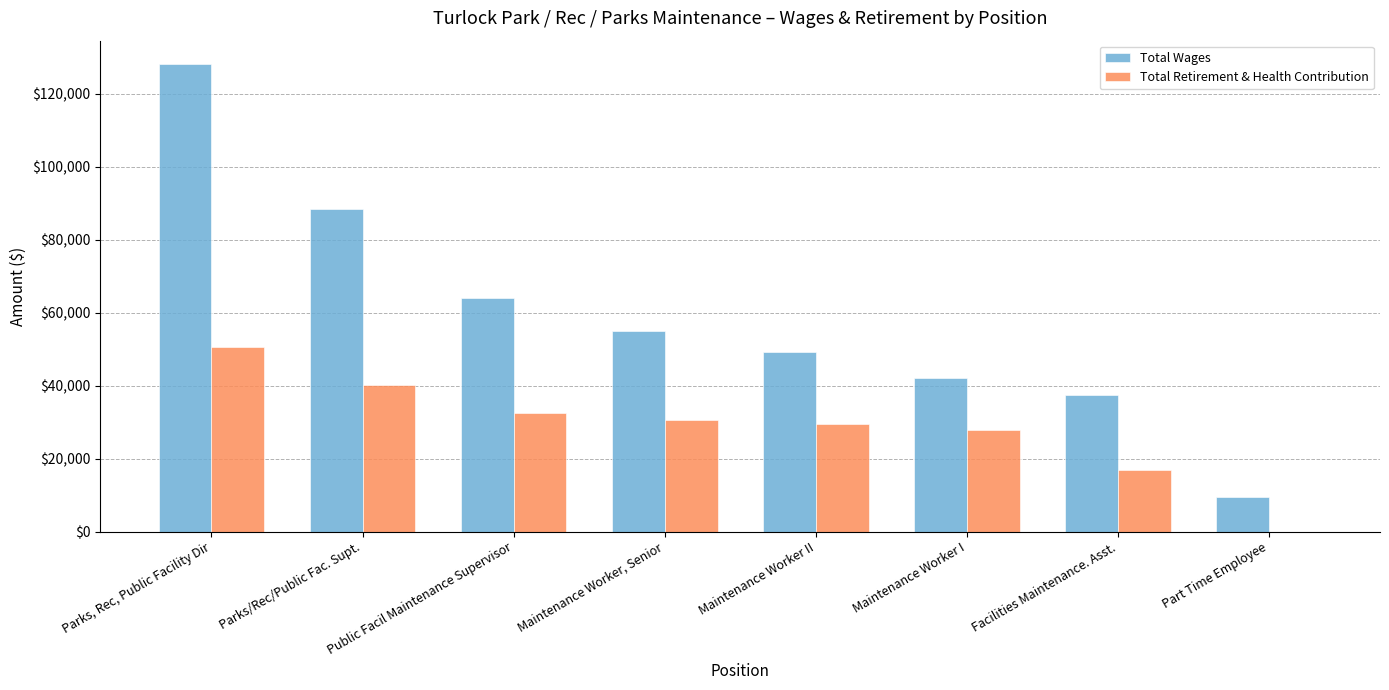

At which category is the sum across all series the highest?

Parks, Rec, Public Facility Dir